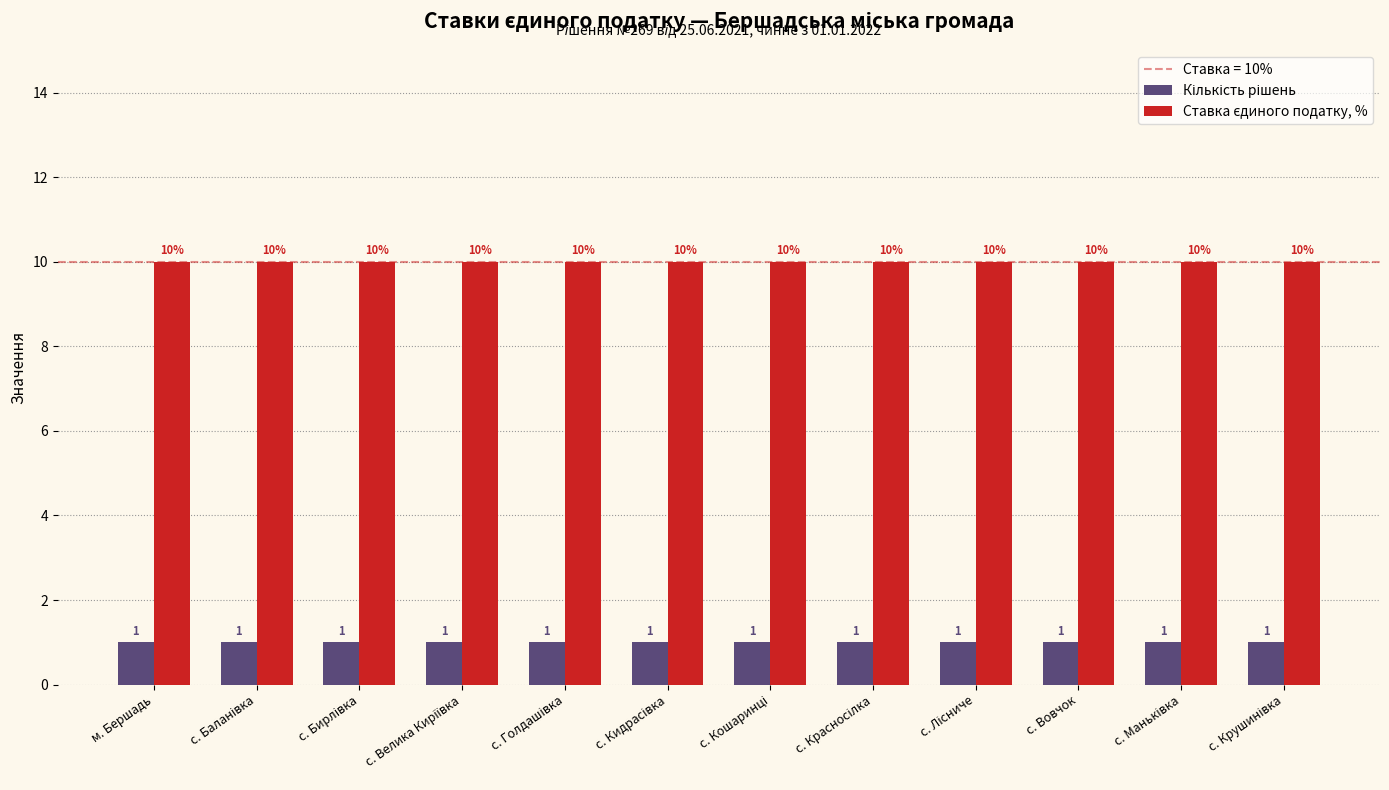

At how many categories does at least one series exceed 7?

12